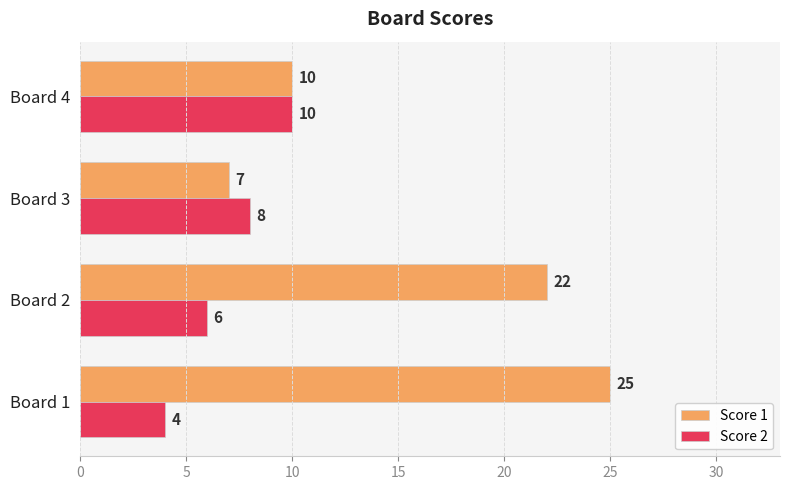

Which category has the highest value in the Score 2 series?

Board 4